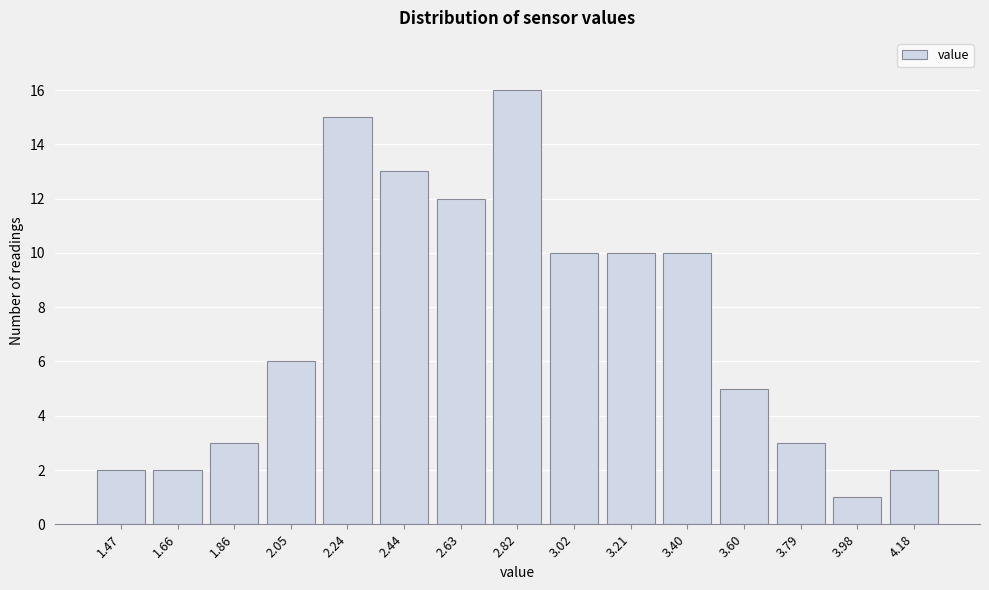

Reading left to right, what are all the values shown in this chart?

1.47=2	1.66=2	1.86=3	2.05=6	2.24=15	2.44=13	2.63=12	2.82=16	3.02=10	3.21=10	3.40=10	3.60=5	3.79=3	3.98=1	4.18=2